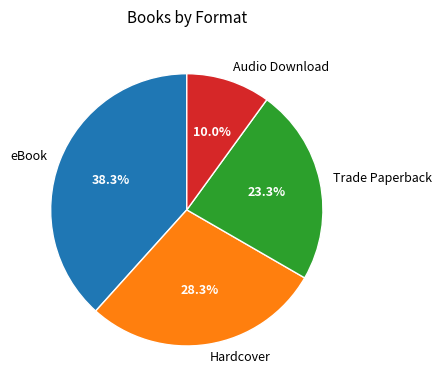

What percentage is NOT represented by Hardcover?

71.7%